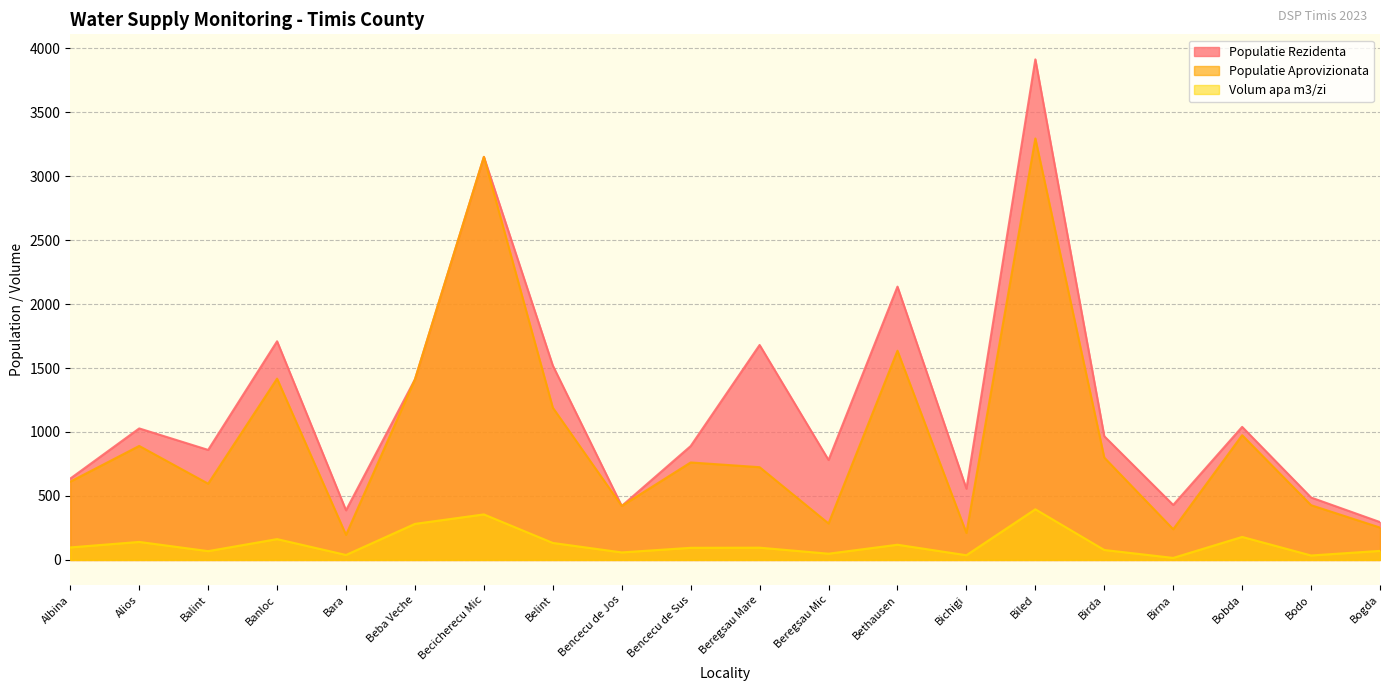

Does the chart display data point markers on the line(s)?

No